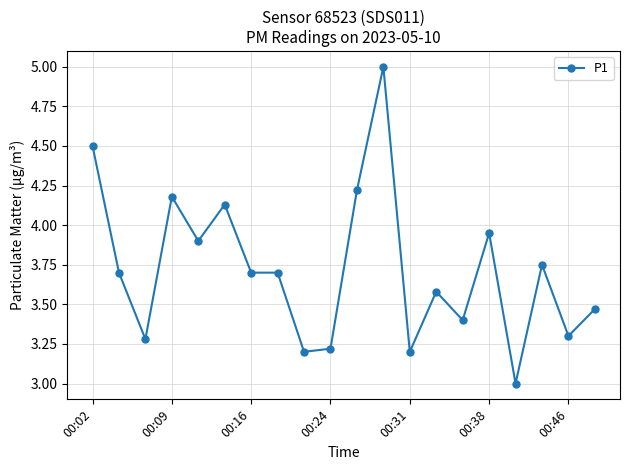

What is the maximum value shown in the chart?

5.0